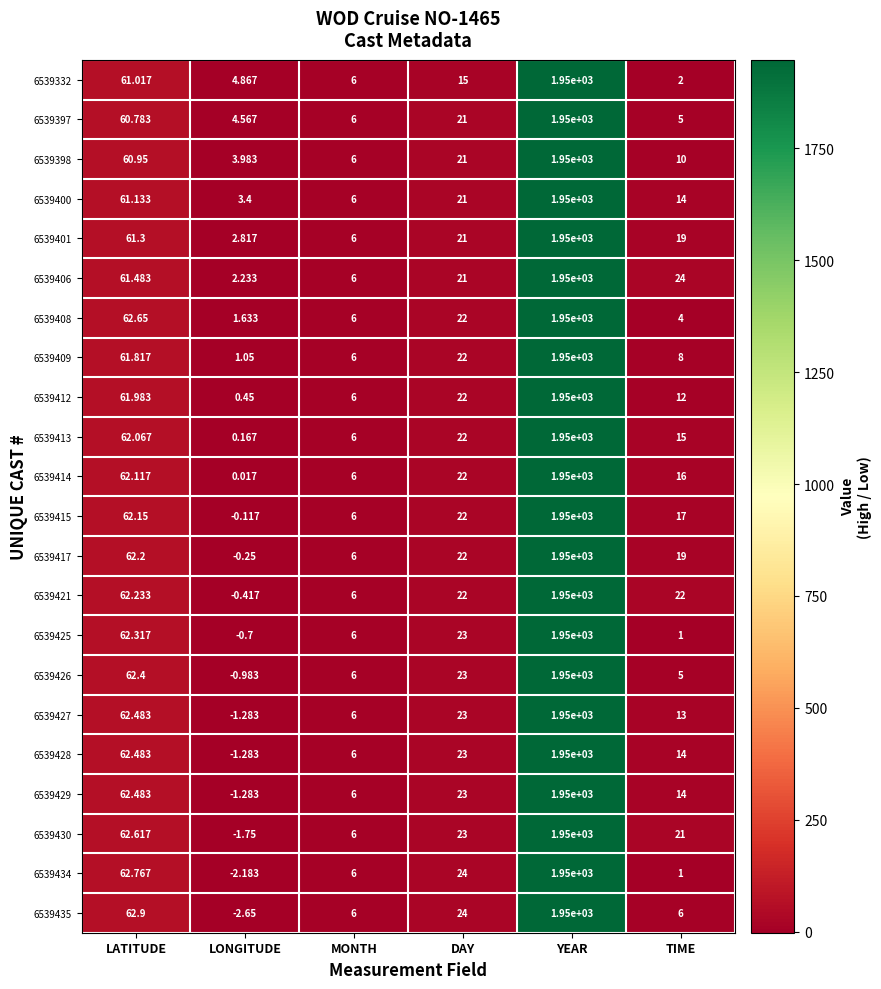

Which series has the widest spread of values?

6539435